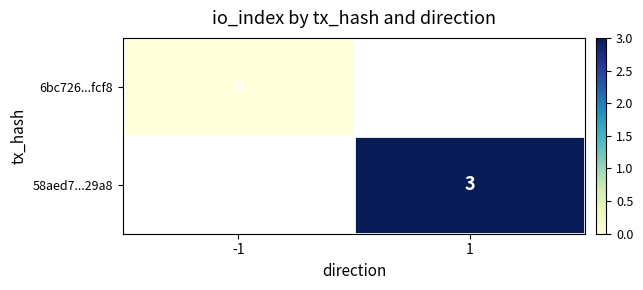

Is it true that 58aed7...29a8 equals 5 at 1?

False